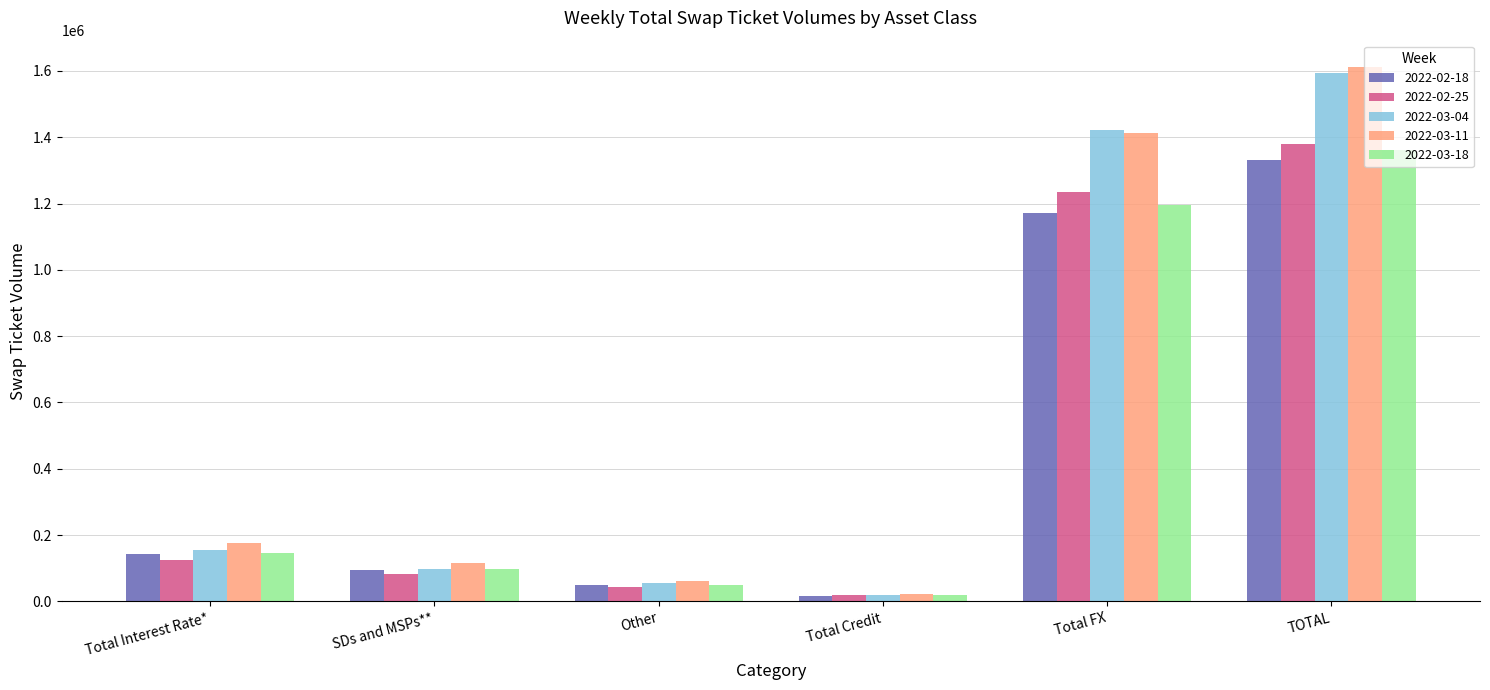

What is the greatest value displayed?

1610558